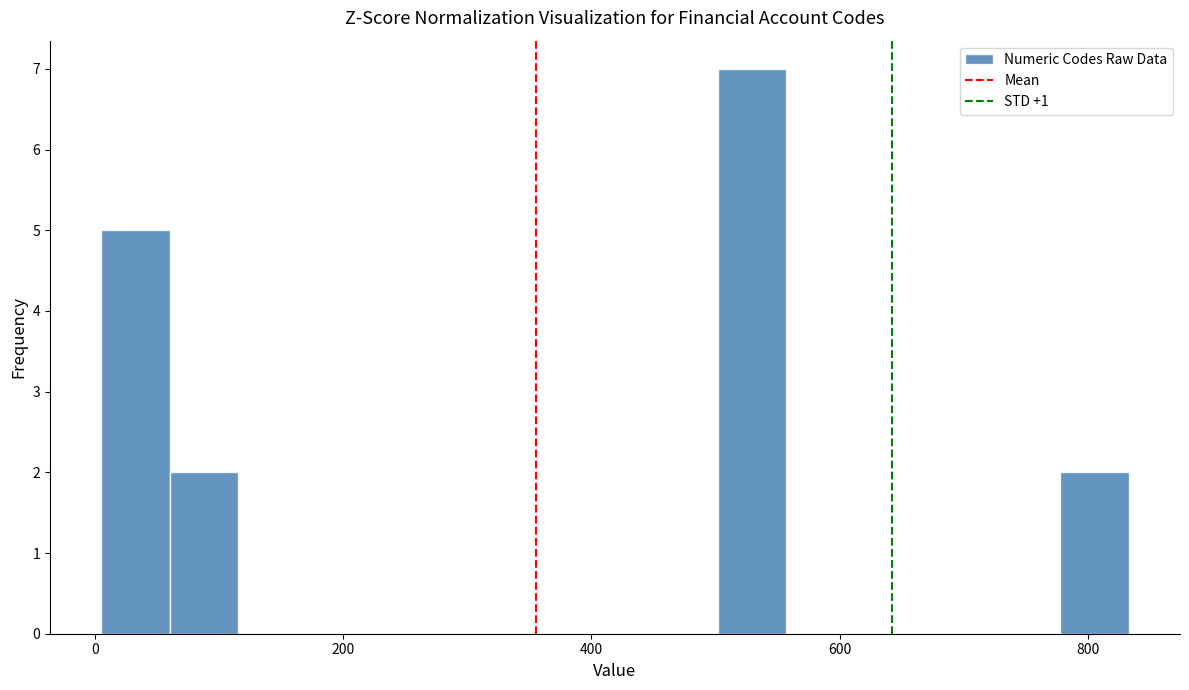

Read against the x-axis, roughly where is the centre of the tallest bar?

520